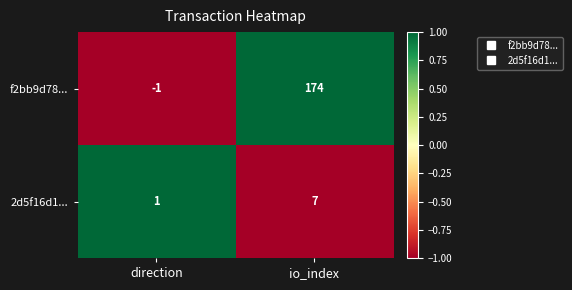

Rank the series by their maximum value, from lowest to highest.

2d5f16d1..., f2bb9d78...